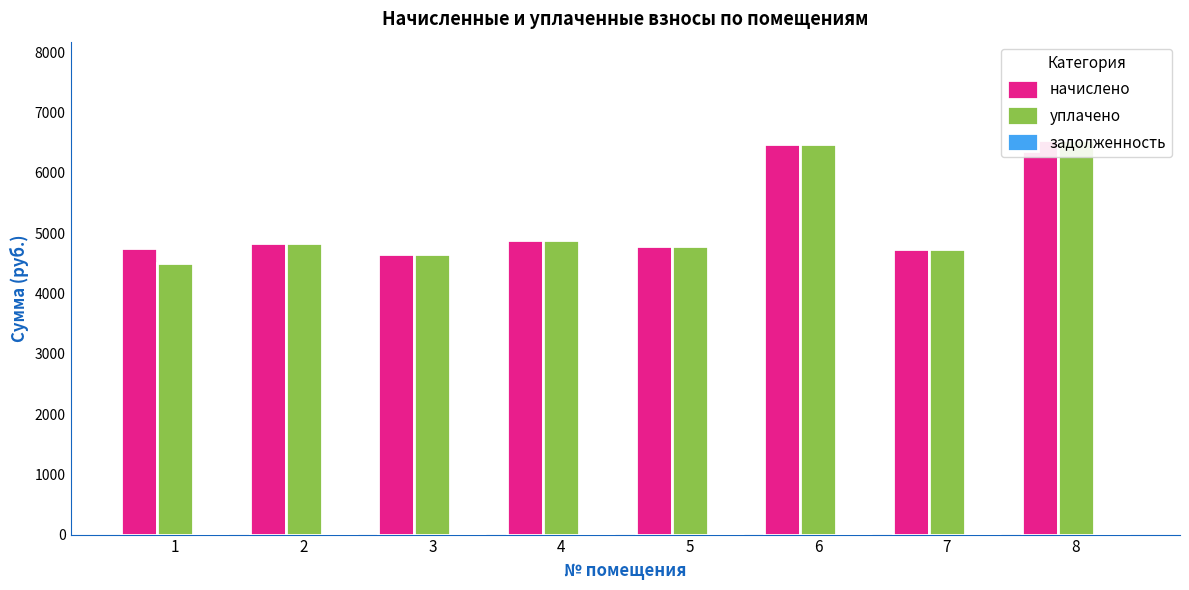

How many groups of bars are there?

8